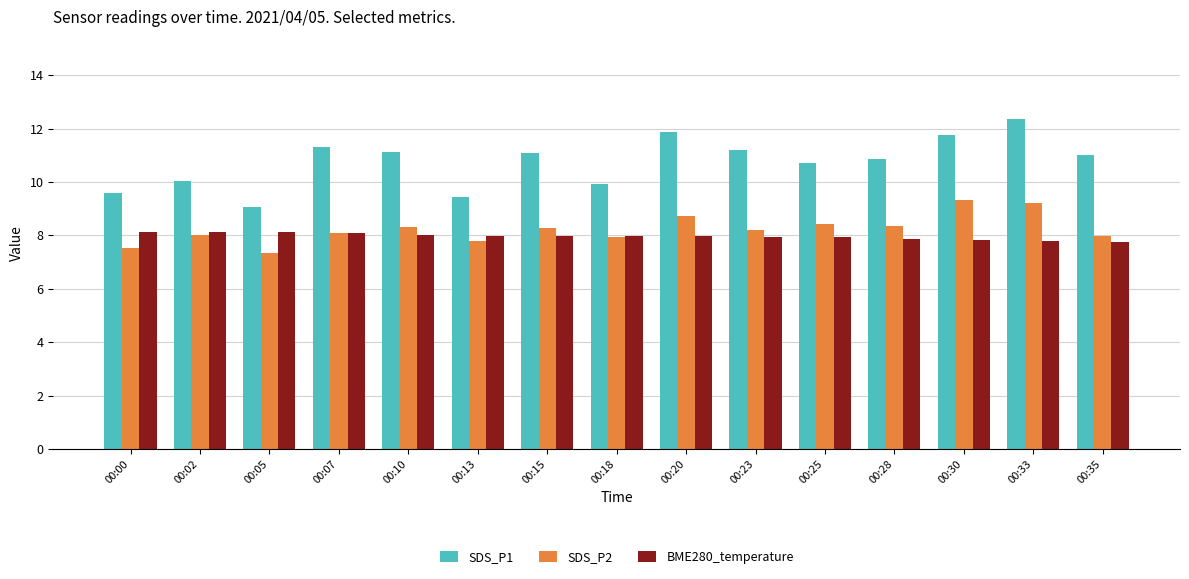

True or false: SDS_P2 has a value of 14.2 at 00:18.

False